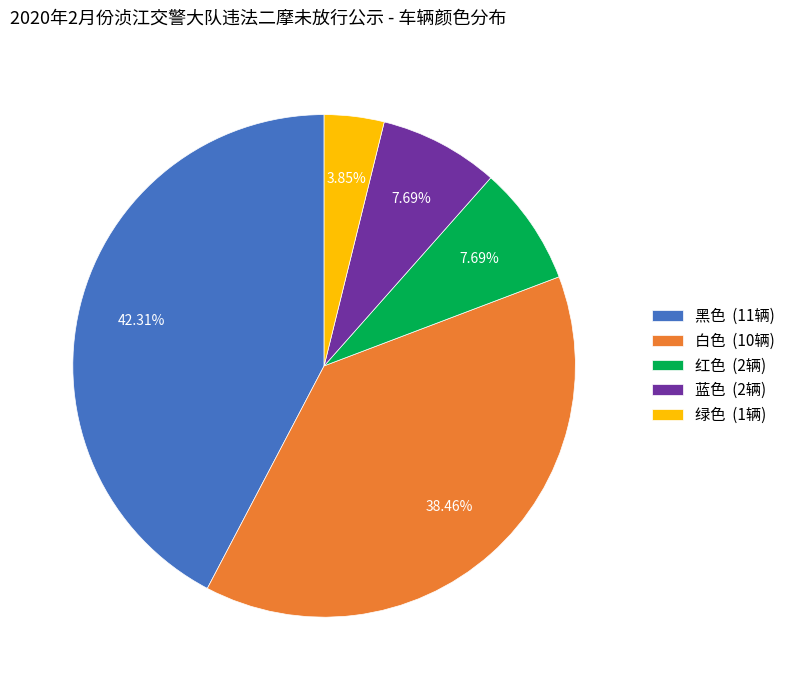

To the nearest percent, what is the combined percentage of 黑色 and 蓝色?

50%